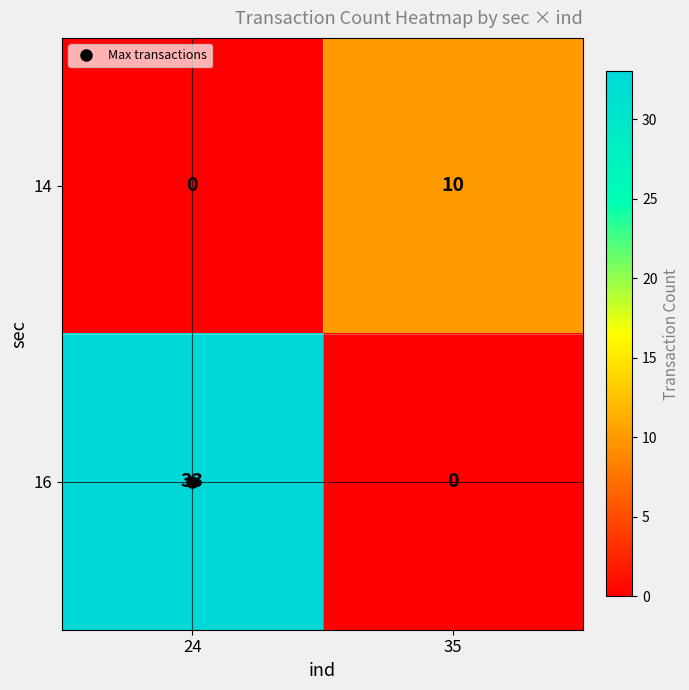

At which category is the sum across all series the highest?

24